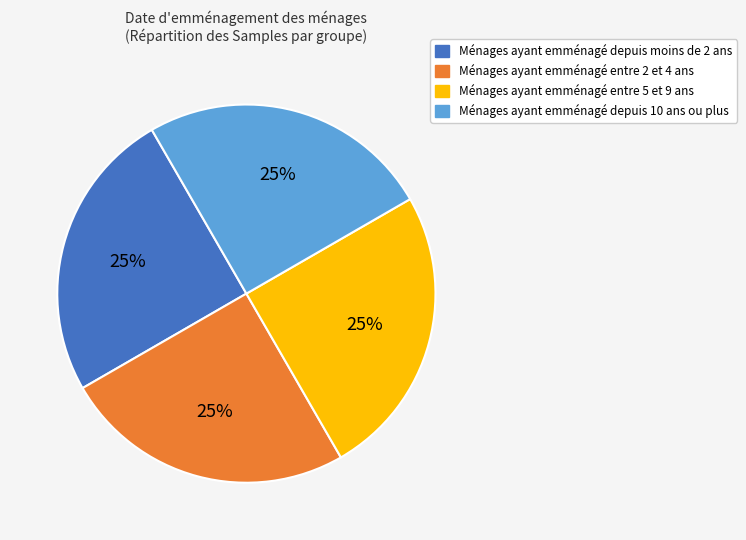

Does any single category account for the majority?

No